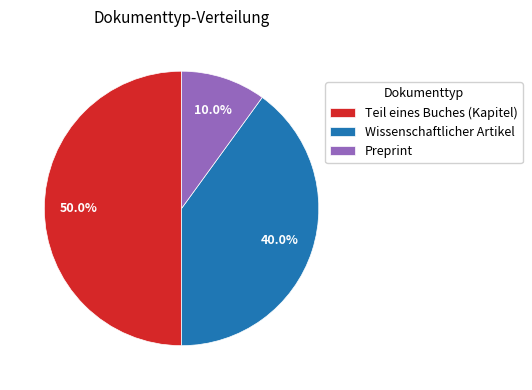

Which slice is the largest?

Teil eines Buches (Kapitel)